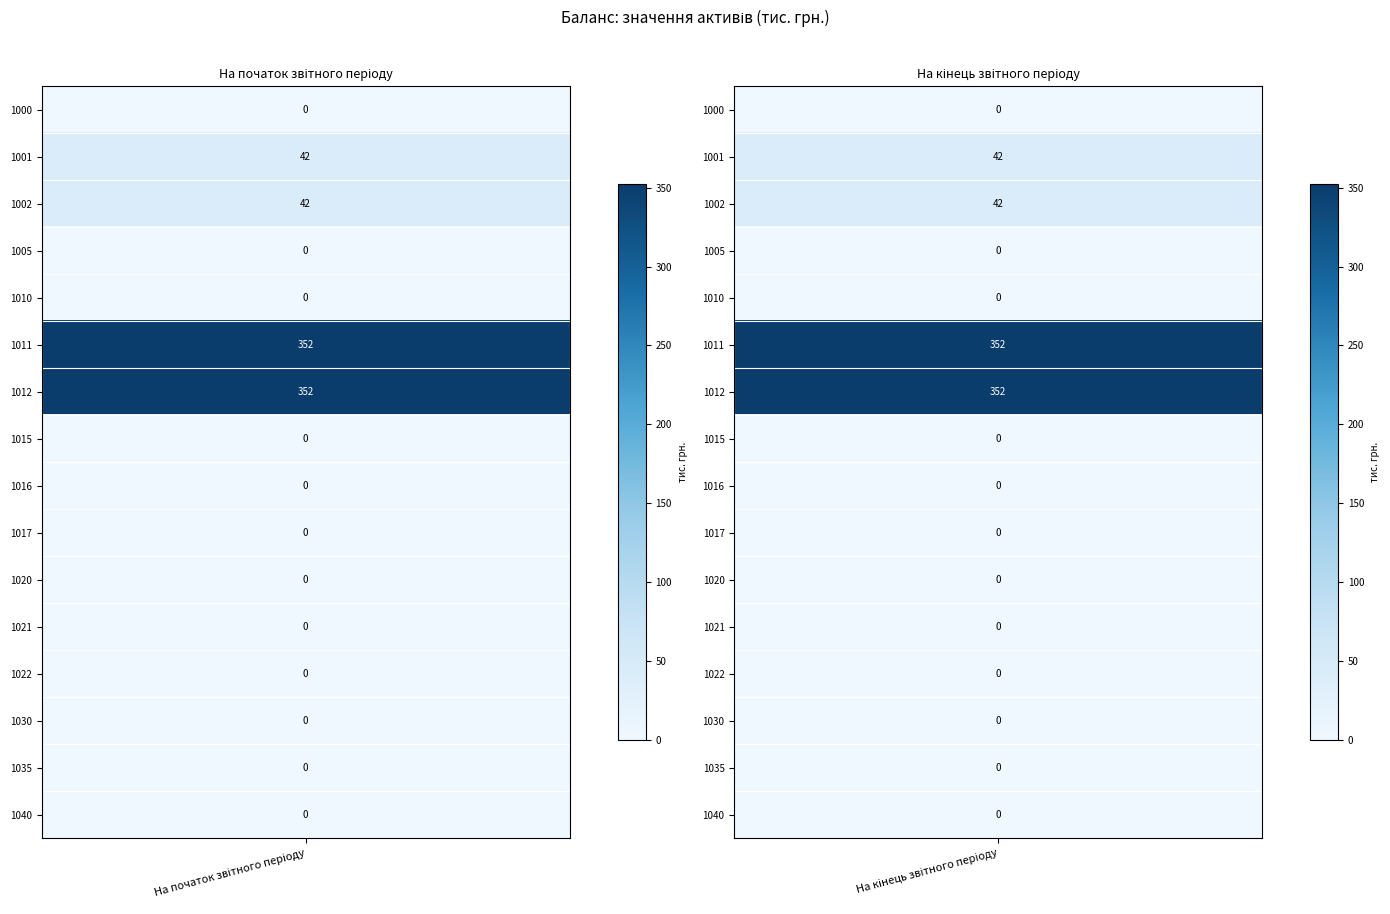

Reading left to right, what are all the values shown in this chart?

1000: 0	0
1001: 42	42
1002: 42	42
1005: 0	0
1010: 0	0
1011: 352	352
1012: 352	352
1015: 0	0
1016: 0	0
1017: 0	0
1020: 0	0
1021: 0	0
1022: 0	0
1030: 0	0
1035: 0	0
1040: 0	0